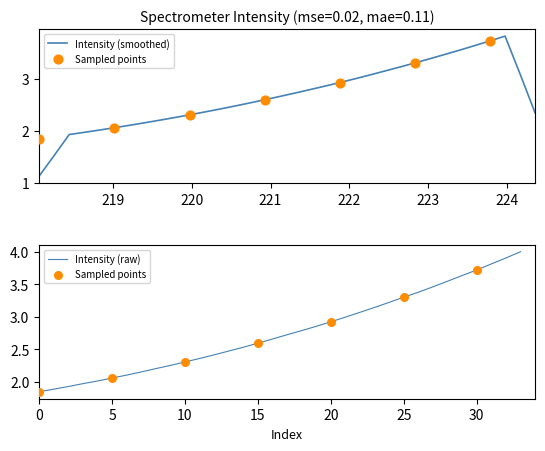

Which has a higher value, 223.408 or 219.9712?

223.408